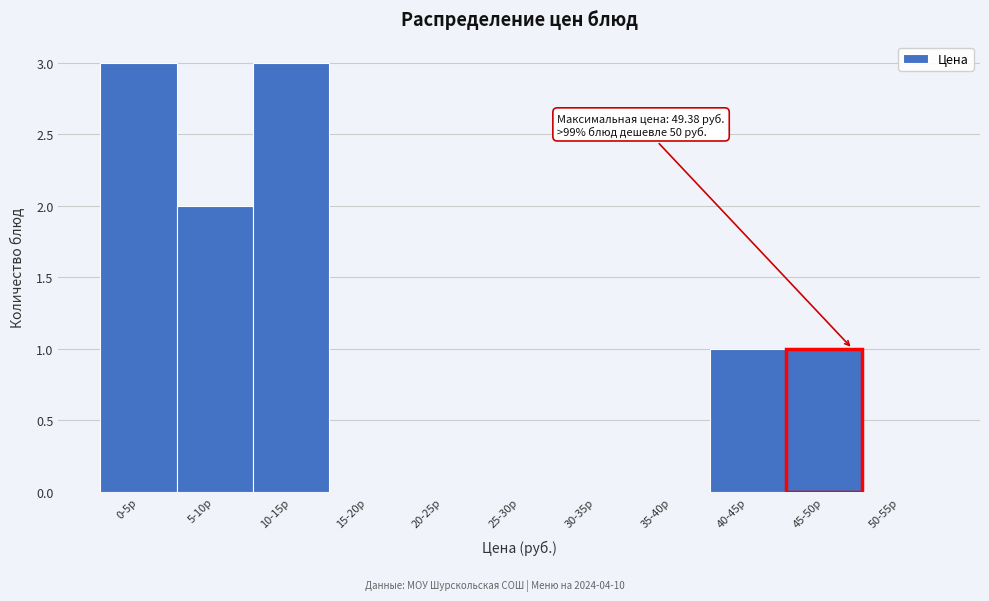

Reading left to right, list all the values displayed in this chart.

0-5р=3	5-10р=2	10-15р=3	15-20р=0	20-25р=0	25-30р=0	30-35р=0	35-40р=0	40-45р=1	45-50р=1	50-55р=0